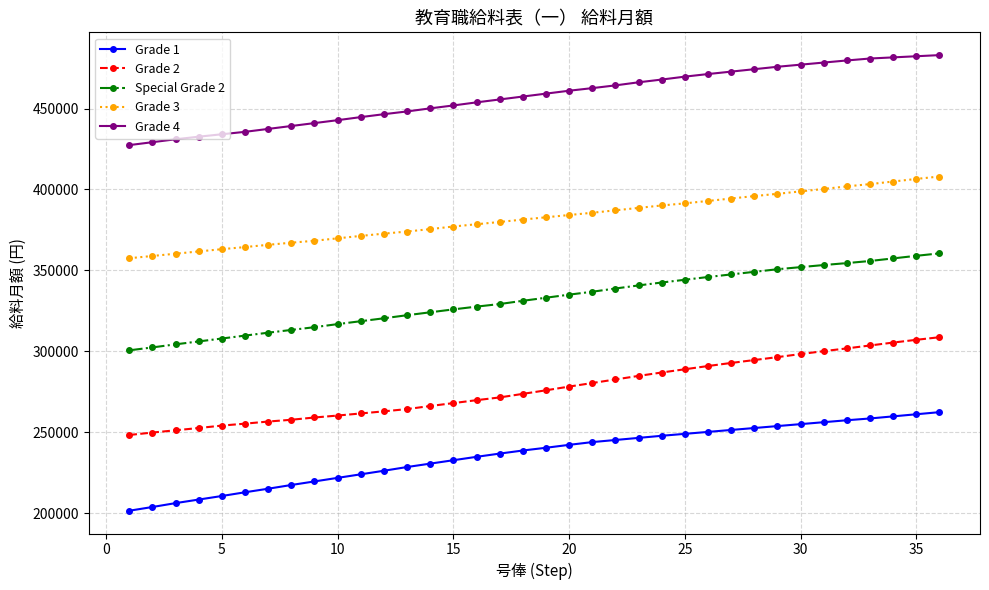

What is the sum of all Grade 4 values?

16466600